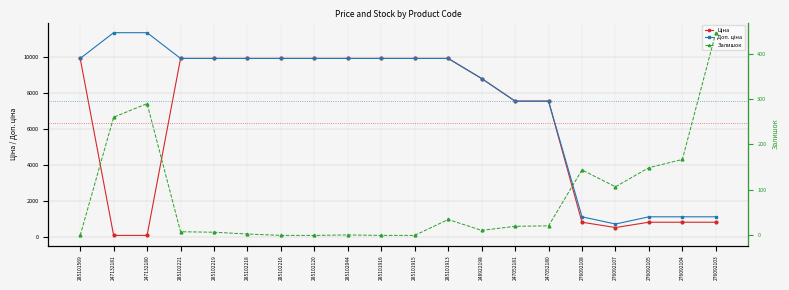

Where does the Ціна series first go above 9908?

285101569